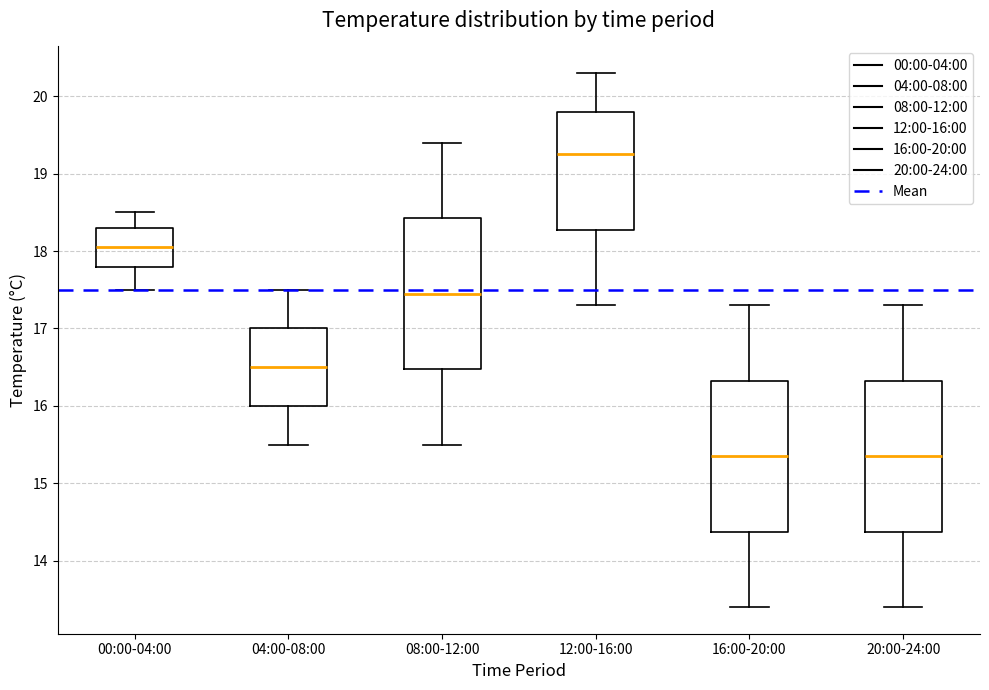

Where does the median line of the box for 00:00-04:00 sit on the y-axis? The values are not printed on the chart, so give them approximately, as read against the axis.

18.1